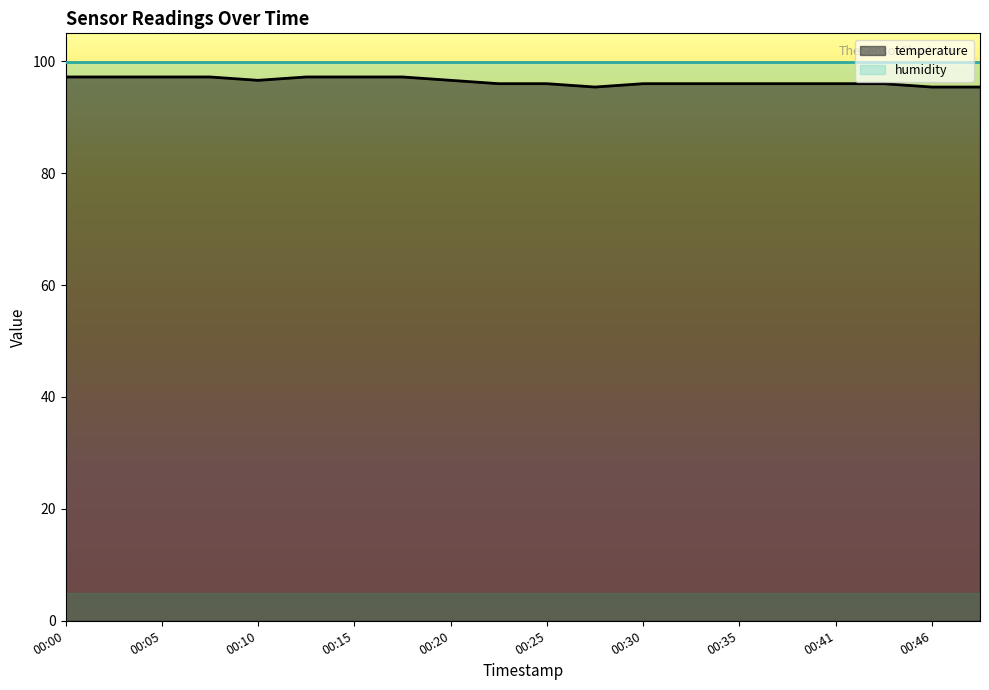

How many series are shown in this chart?

2